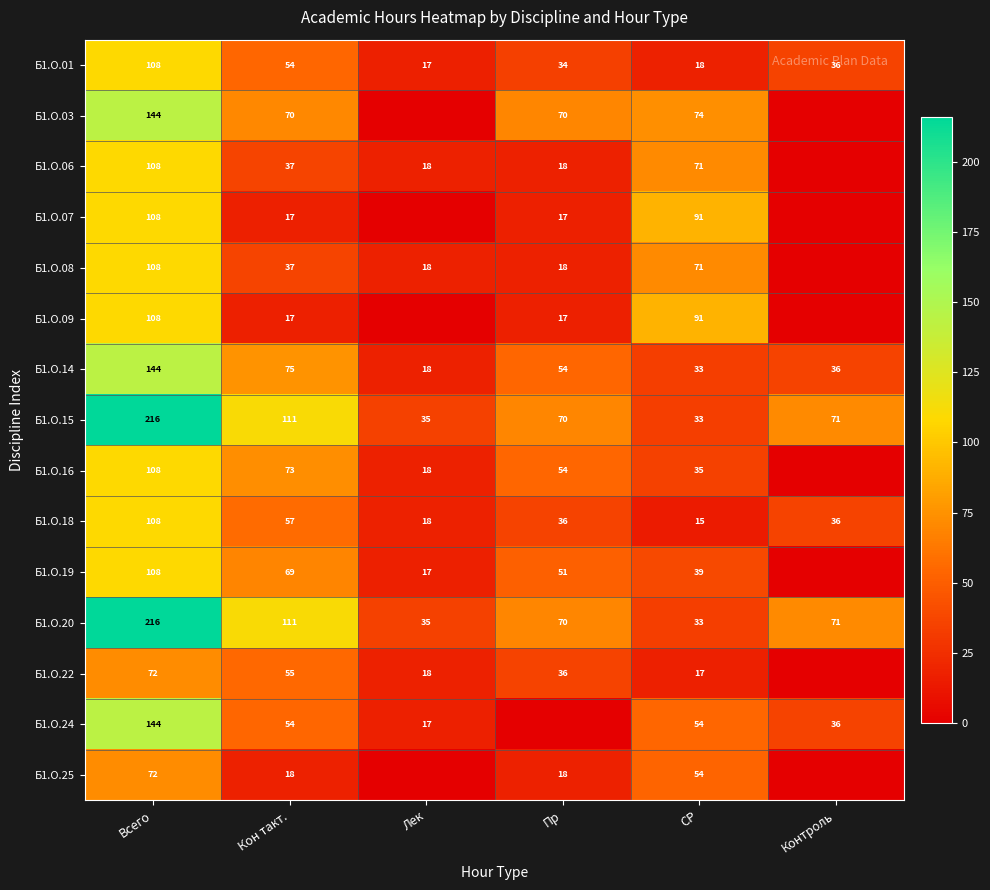

What is the sum of all Б1.О.01 values?

267